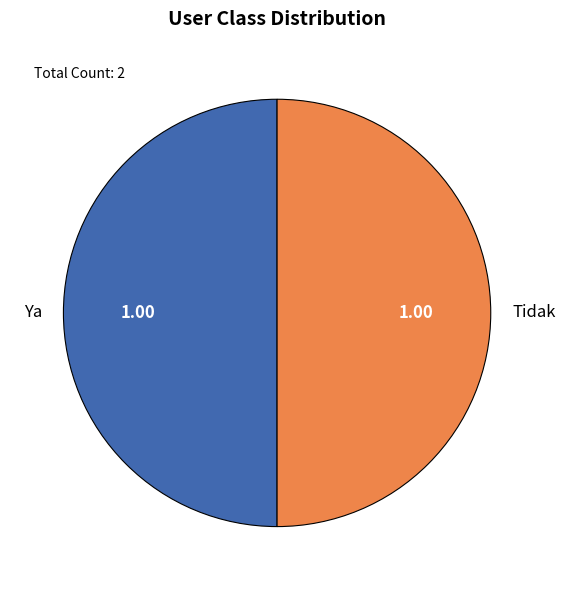

Is the sum of Ya and Tidak greater than half?

Yes